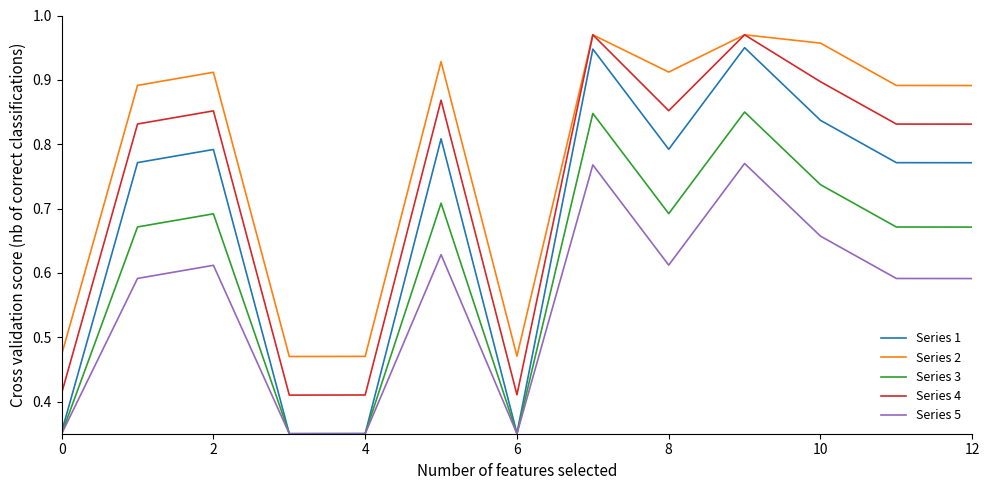

True or false: Series 2 and Series 1 cross at least once.

False